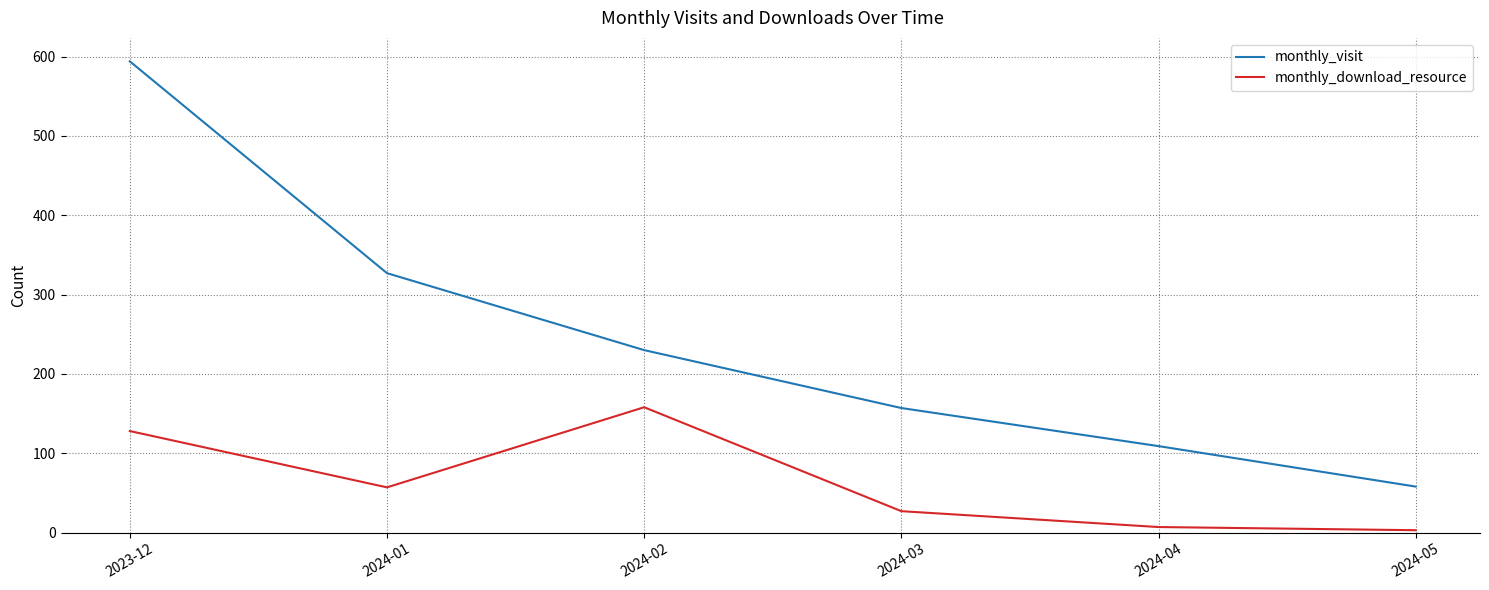

True or false: monthly_download_resource and monthly_visit intersect in this chart.

False